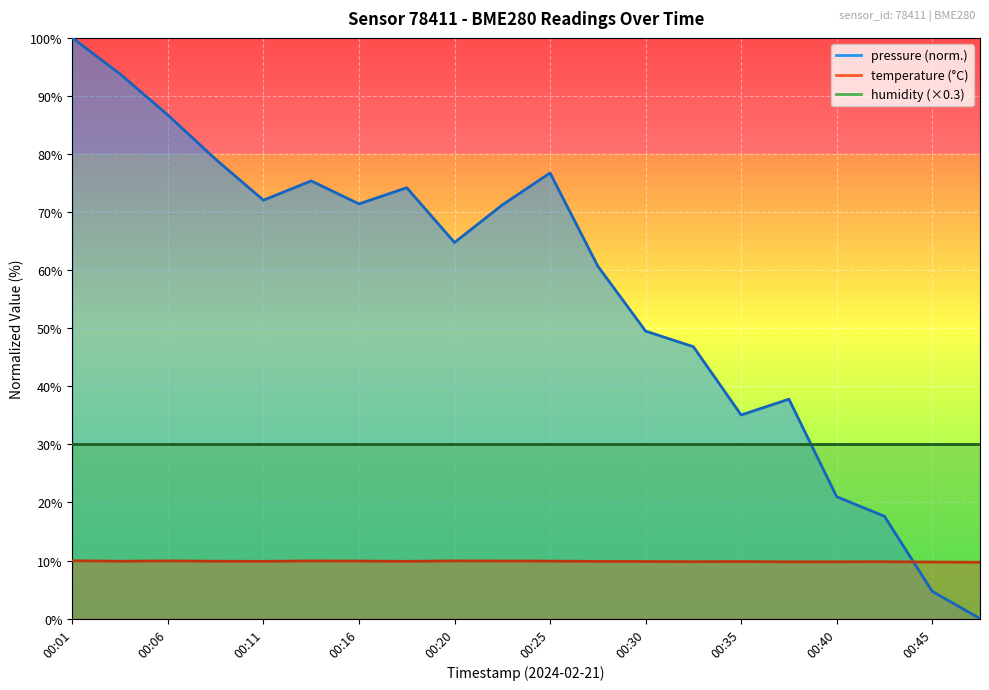

At which label does pressure reach its peak?

00:01